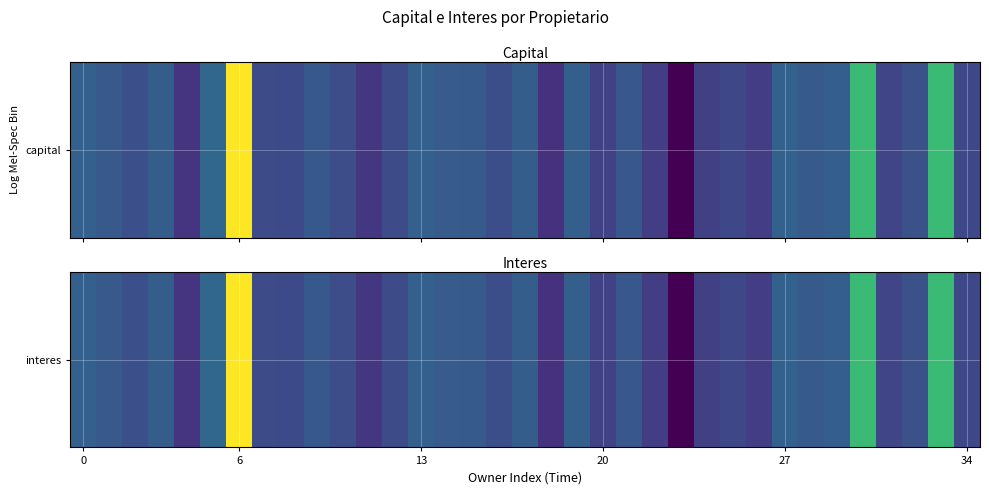

What is the difference between the values at 8 and 9?

12622108